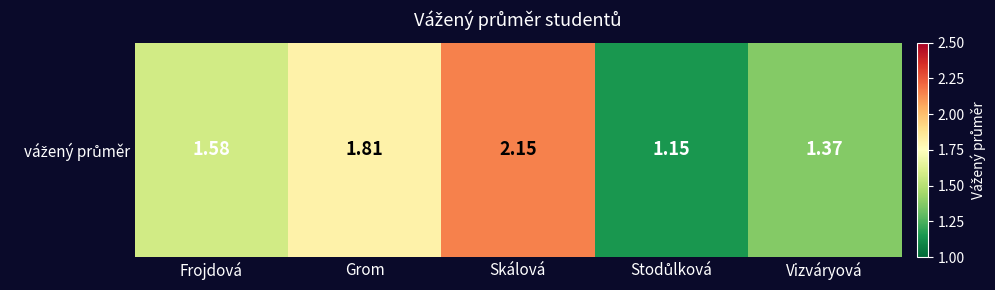

How many distinct data groups are displayed?

1